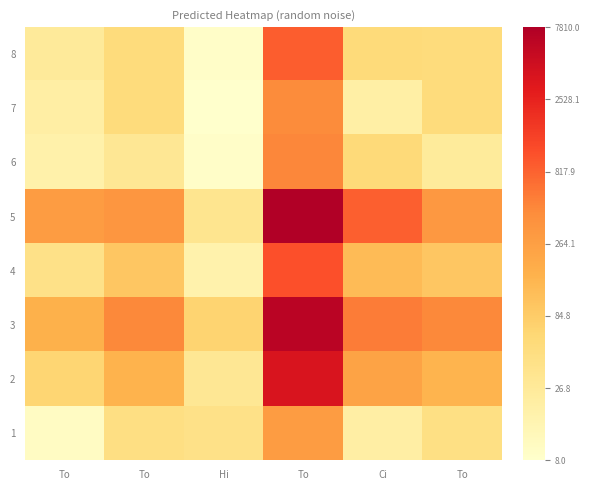

Which series has the largest total across all categories?

3